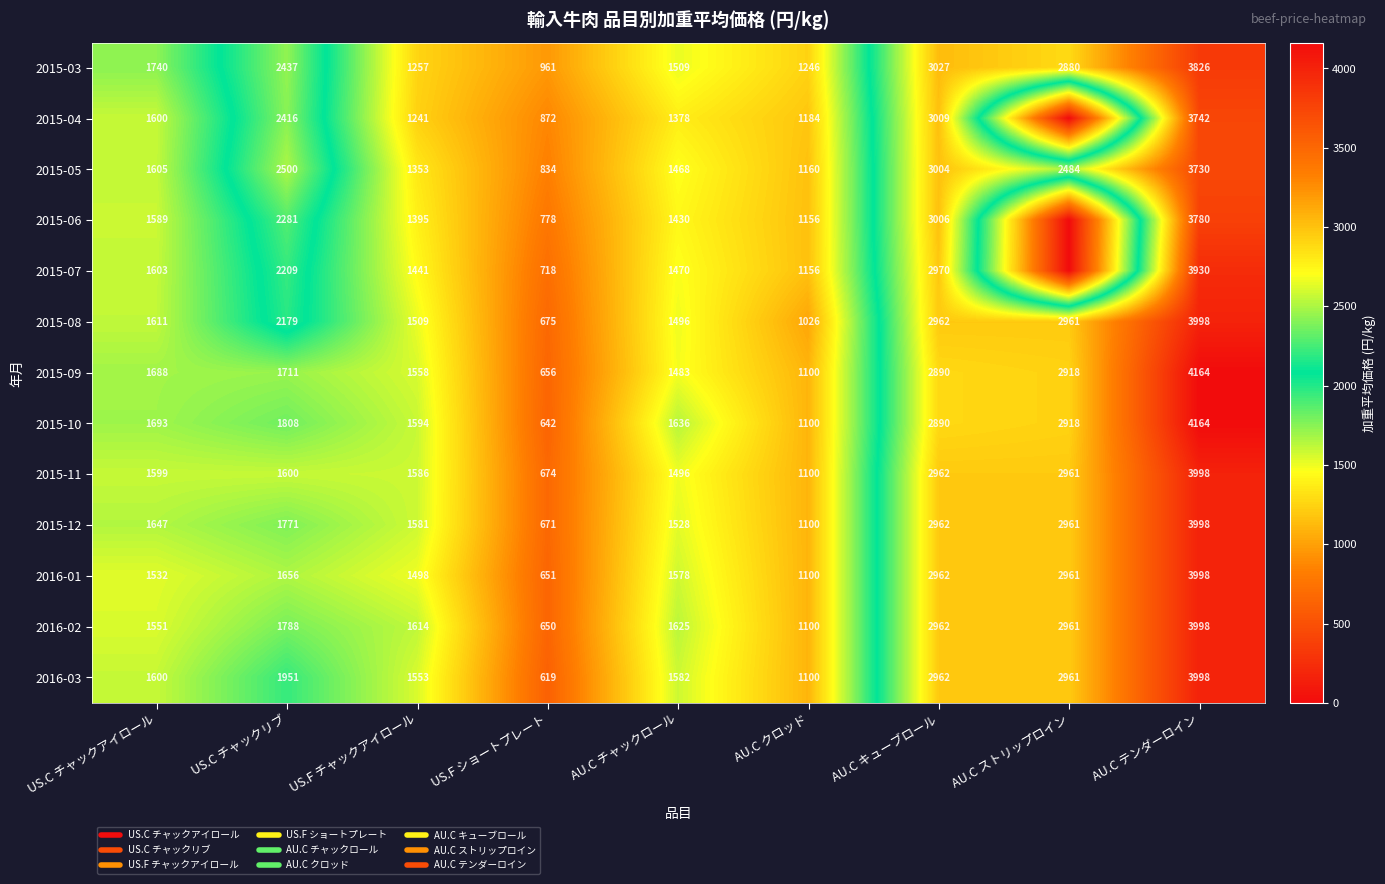

What is the minimum value for 2015-05?

834.4